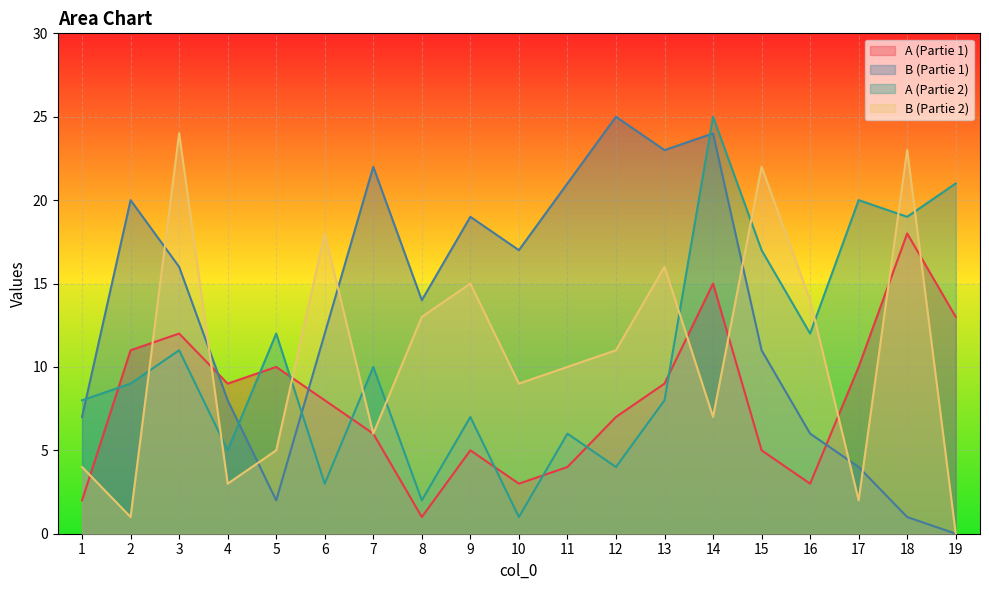

At which category is the sum across all series the highest?

14